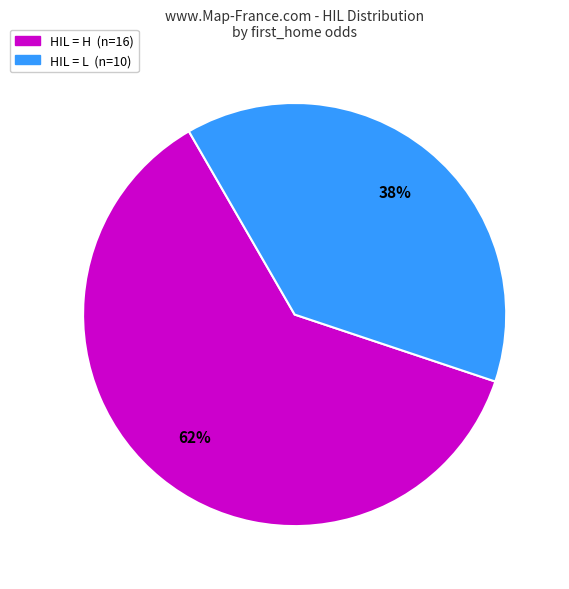

To the nearest percent, what is the average slice percentage?

50%